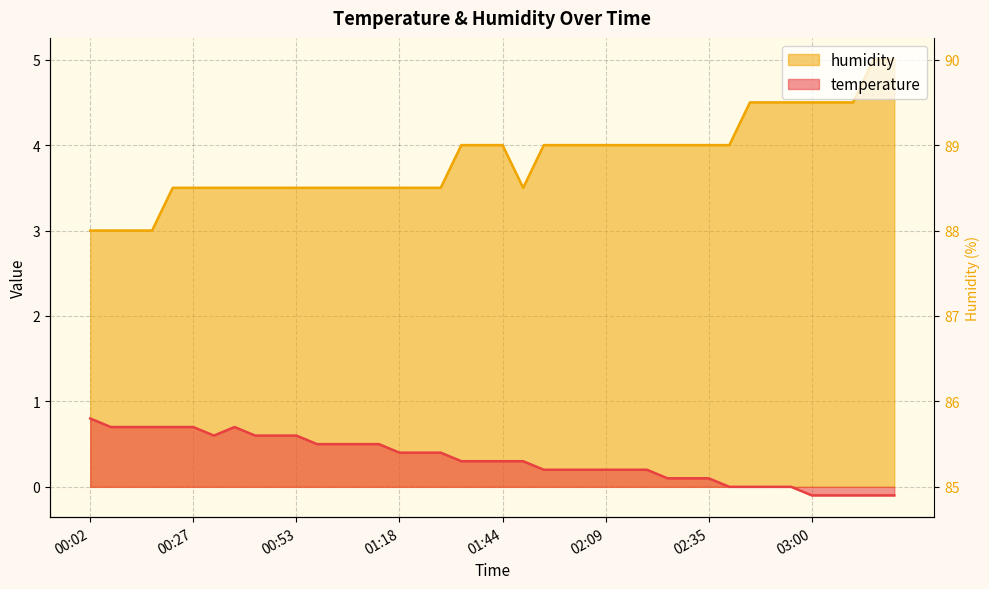

At which label does humidity reach its peak?

03:16